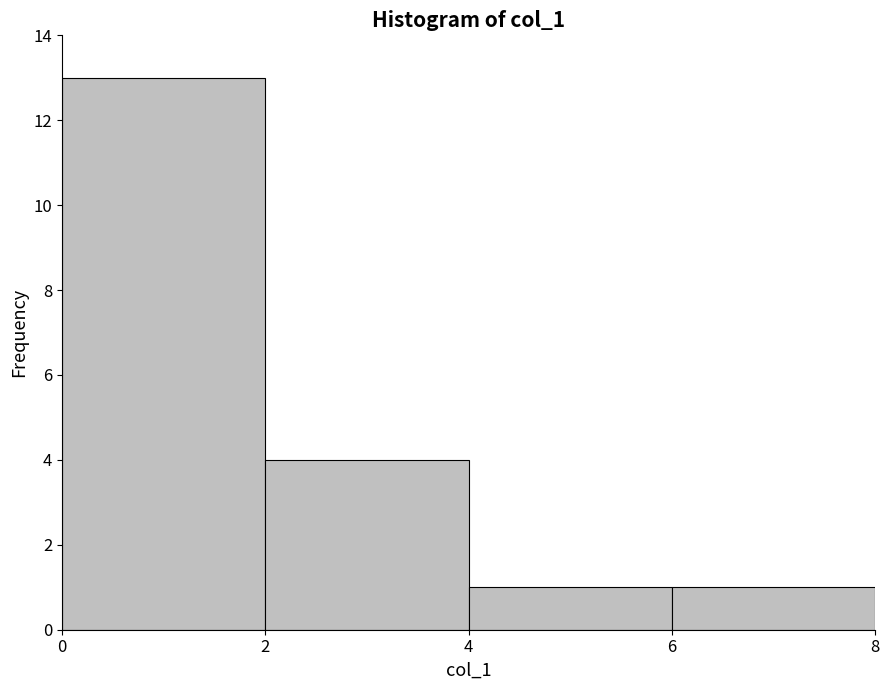

How tall is the bar that spans 0 to 2 on the x-axis? The values are not printed on the chart, so give them approximately, as read against the axis.

13